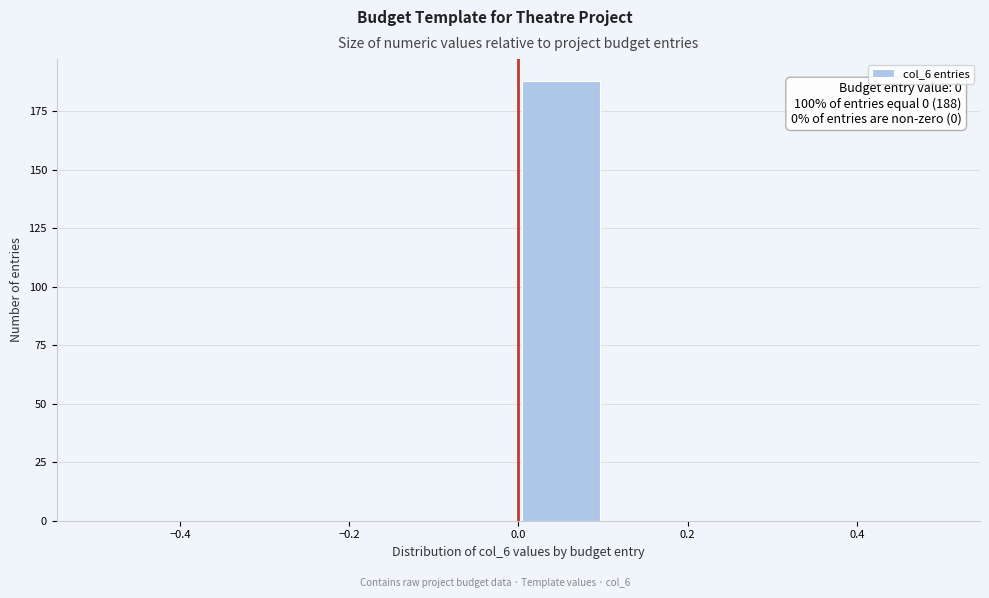

Which range on the x-axis has the tallest bar?

0.0 to 0.1